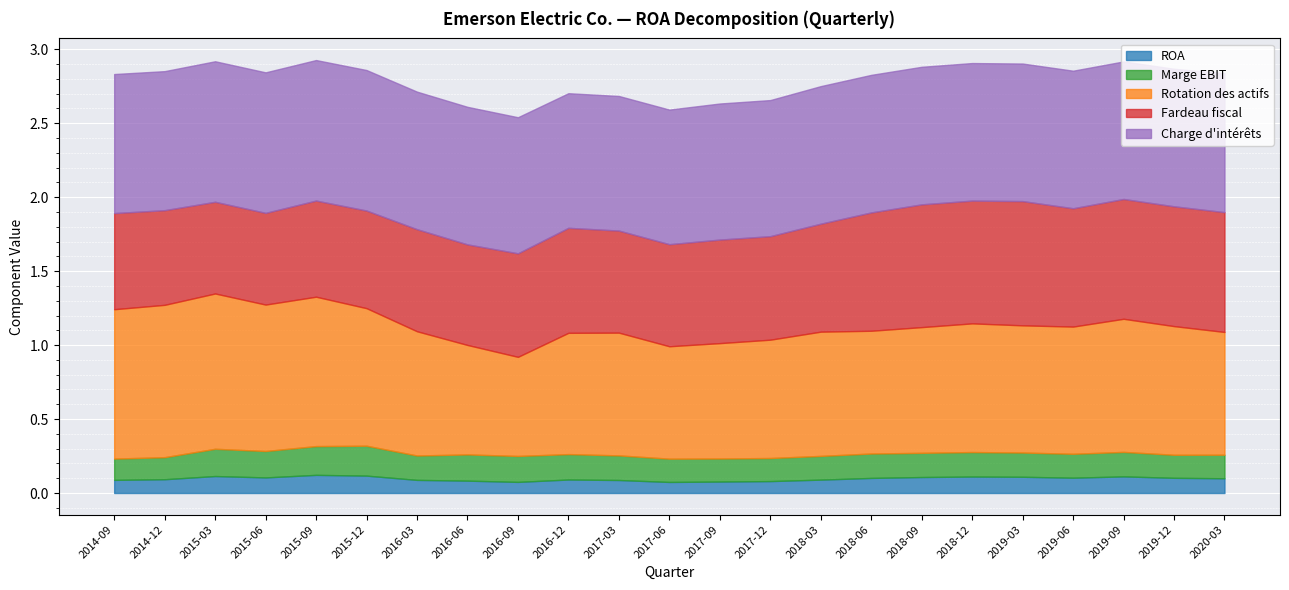

True or false: Marge EBIT has a value of 0.3 at 2016-06.

False